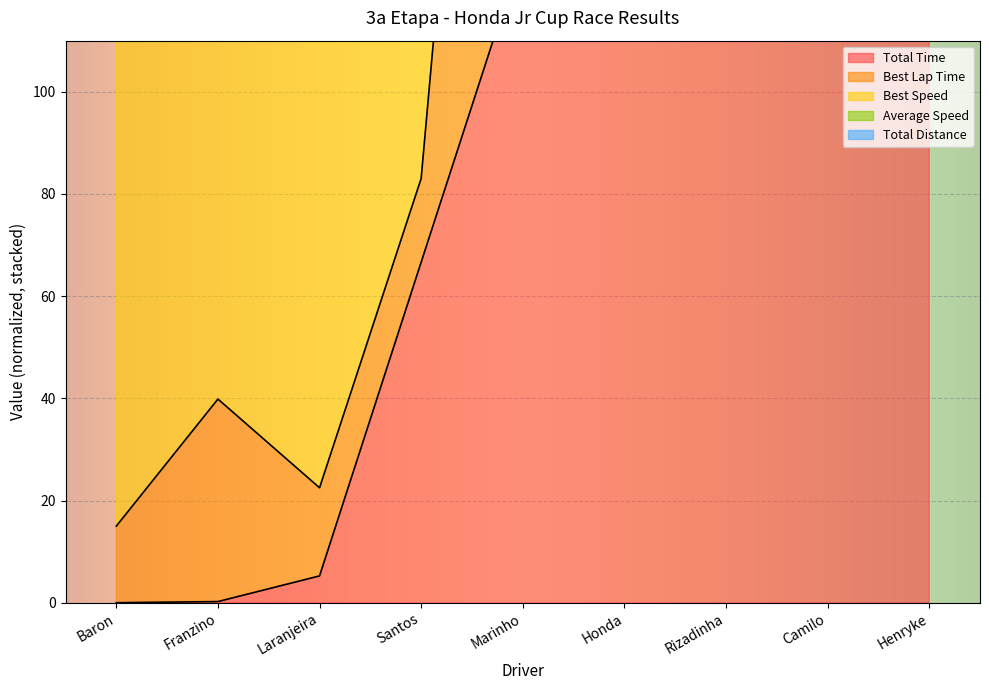

What is the maximum value shown in the chart?

843.7